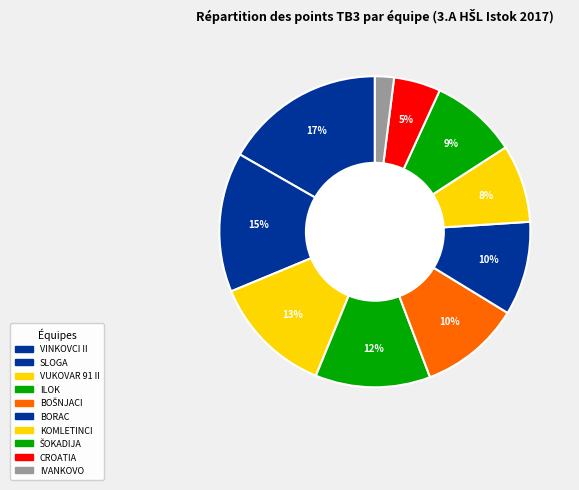

Rank the categories by value from lowest to highest.

OŠk IVANKOVO, Šd CROATIA, Šk KOMLETINCI, Šk ŠOKADIJA, Šk BORAC, Šk BOŠNJACI, Šk ILOK, Šk VUKOVAR 91 II, Šk SLOGA, Šk VINKOVCI II